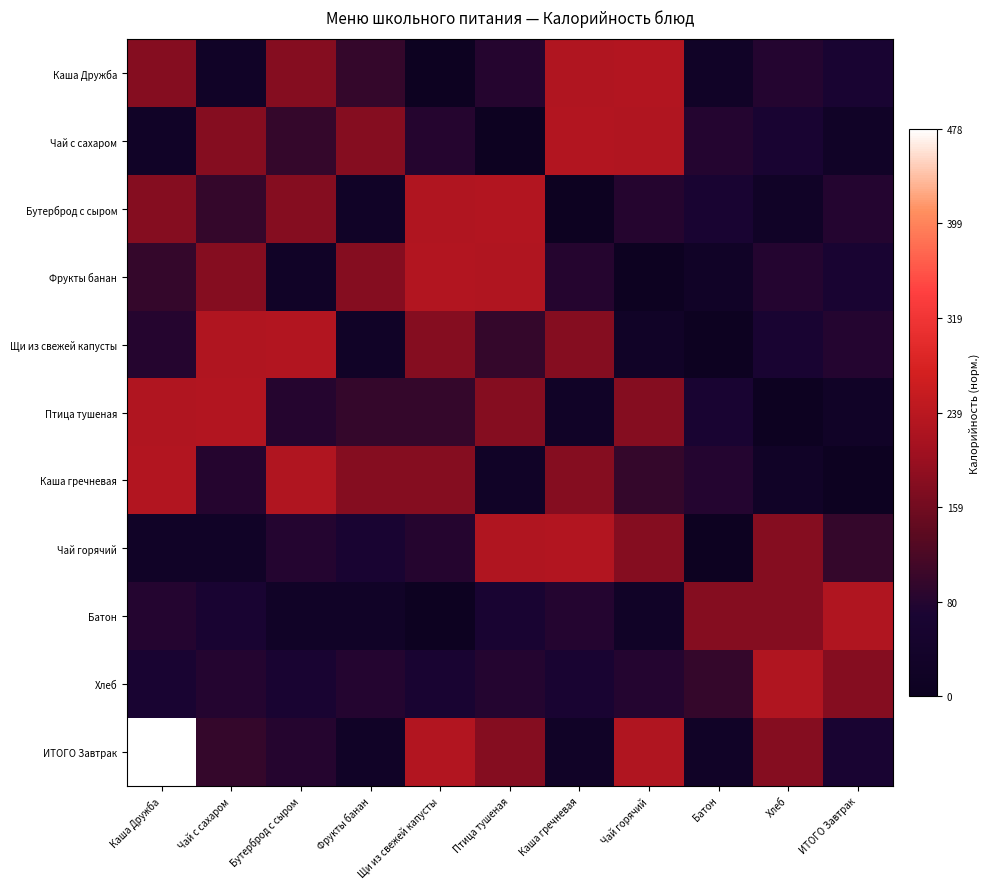

List the series in order of their peak value, lowest first.

Батон, Хлеб, Каша Дружба, Чай с сахаром, Бутерброд с сыром, Фрукты банан, Щи из свежей капусты, Птица тушеная, Каша гречневая, Чай горячий, ИТОГО Завтрак